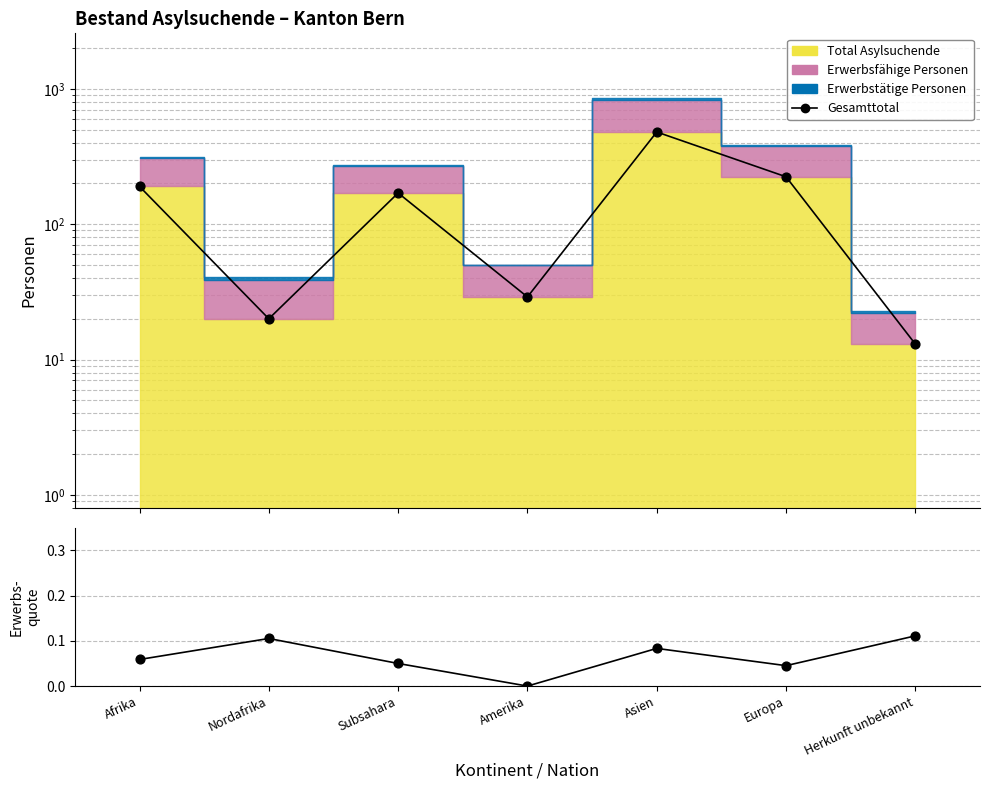

Which series contains the highest Y value?

Gesamttotal